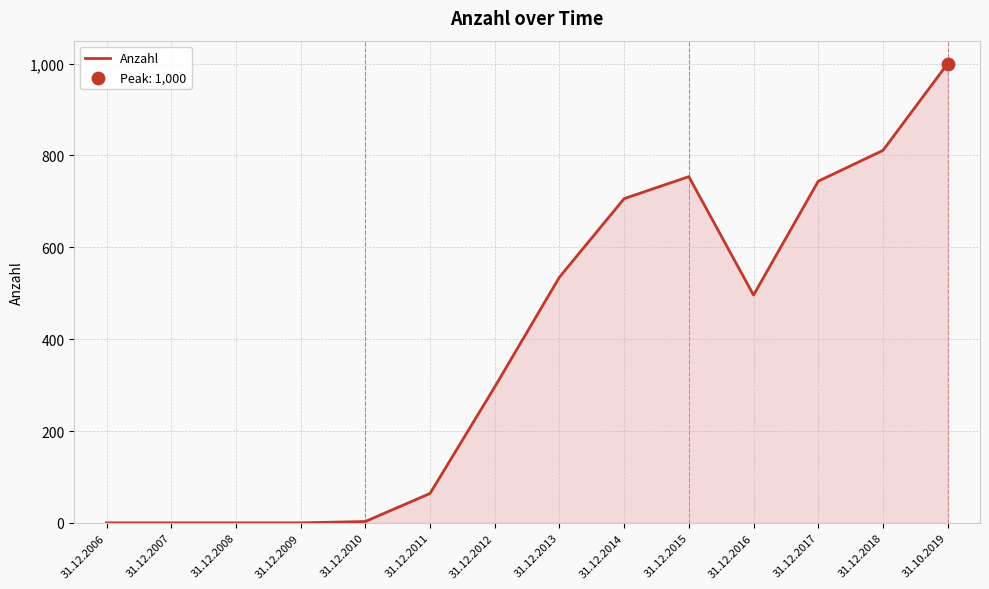

Which has a higher value, 31.12.2008 or 31.12.2018?

31.12.2018